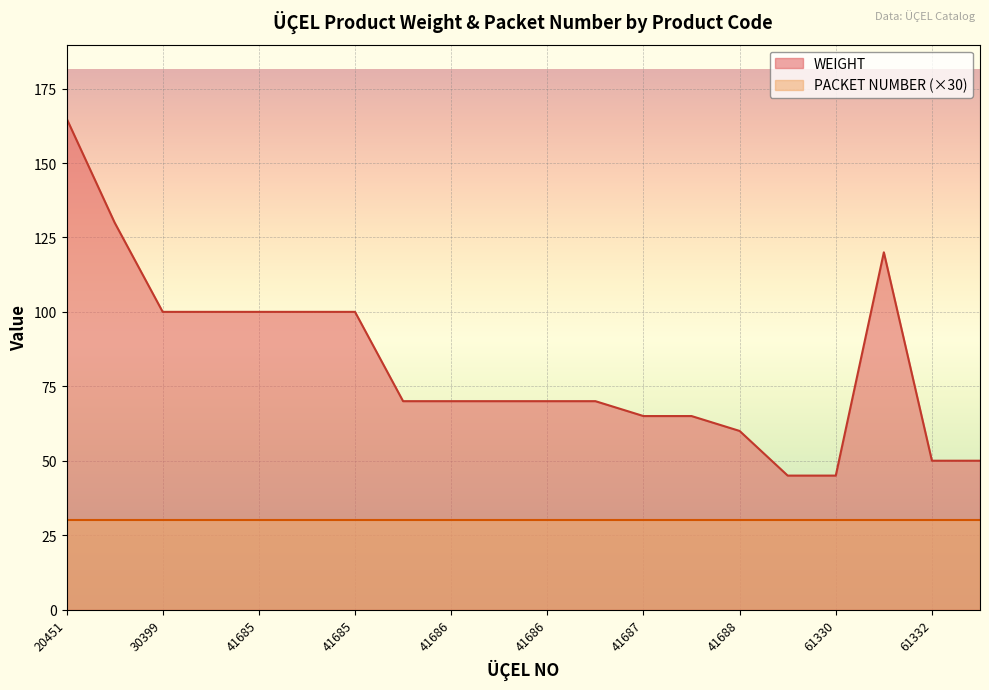

List the labels in order of value, largest first.

20451, 20452, 61331, 30399, 30399, 41685, 41685, 41685, 41686, 41686, 41686, 41686, 41686, 41687, 41687, 41688, 61332, 61332, 61330, 61330